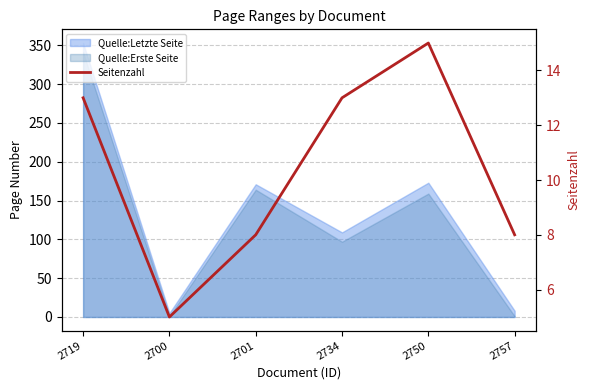

What is the difference between the second highest and second lowest values?

5